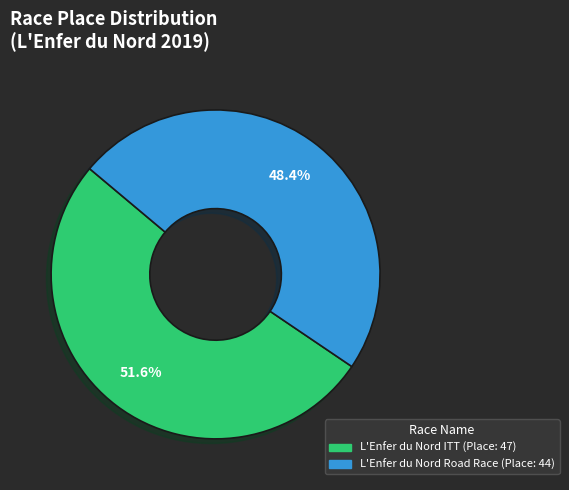

Is there a majority slice in this chart?

Yes